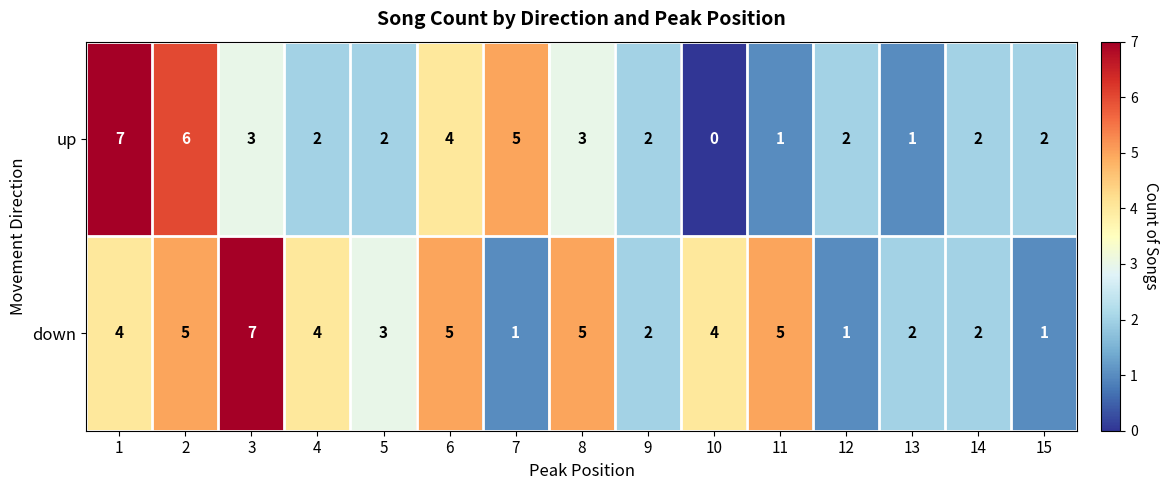

Reading right to left, list all the values displayed in this chart.

up: 15=2	14=2	13=1	12=2	11=1	10=0	9=2	8=3	7=5	6=4	5=2	4=2	3=3	2=6	1=7
down: 15=1	14=2	13=2	12=1	11=5	10=4	9=2	8=5	7=1	6=5	5=3	4=4	3=7	2=5	1=4